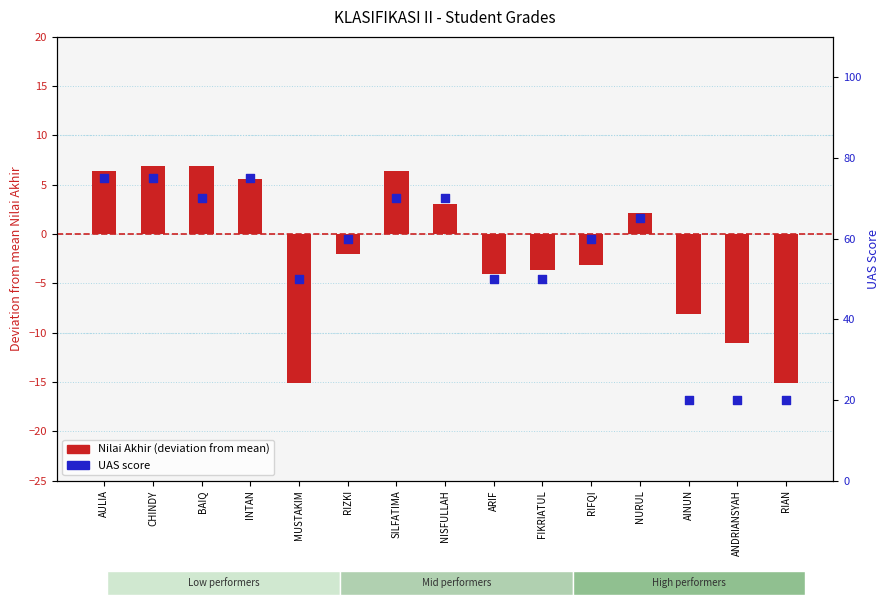

Which series has the largest total across all categories?

UAS score